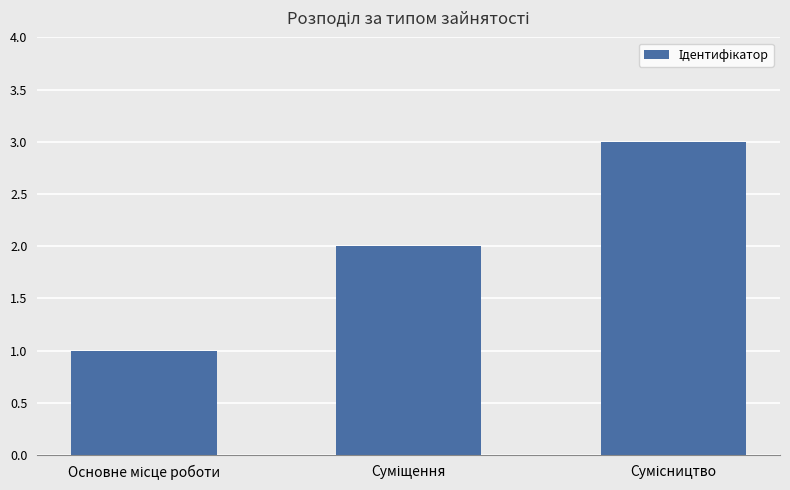

What is the greatest value displayed?

3